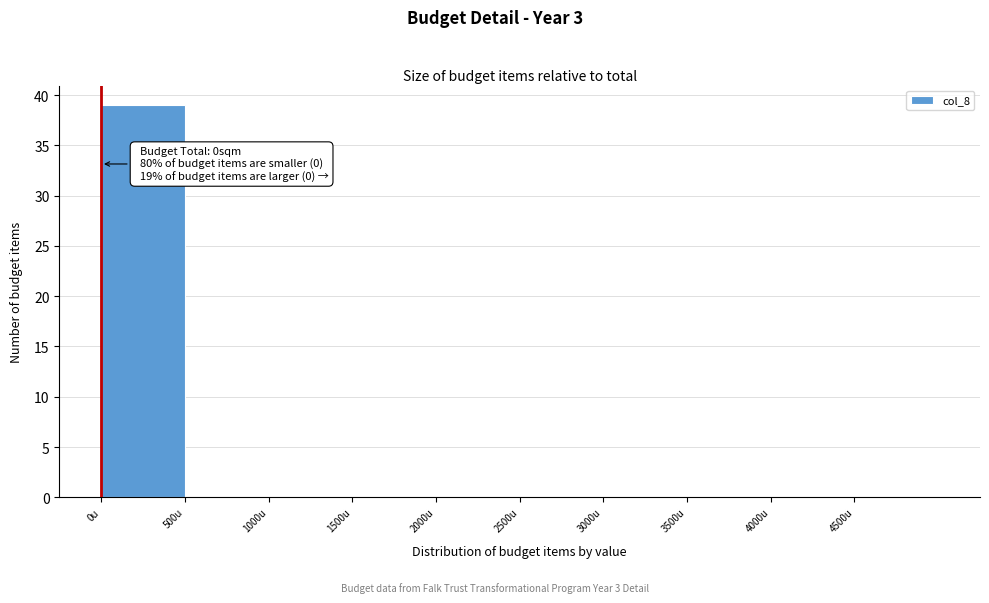

Over which range of the x-axis is the bar tallest?

0 to 500